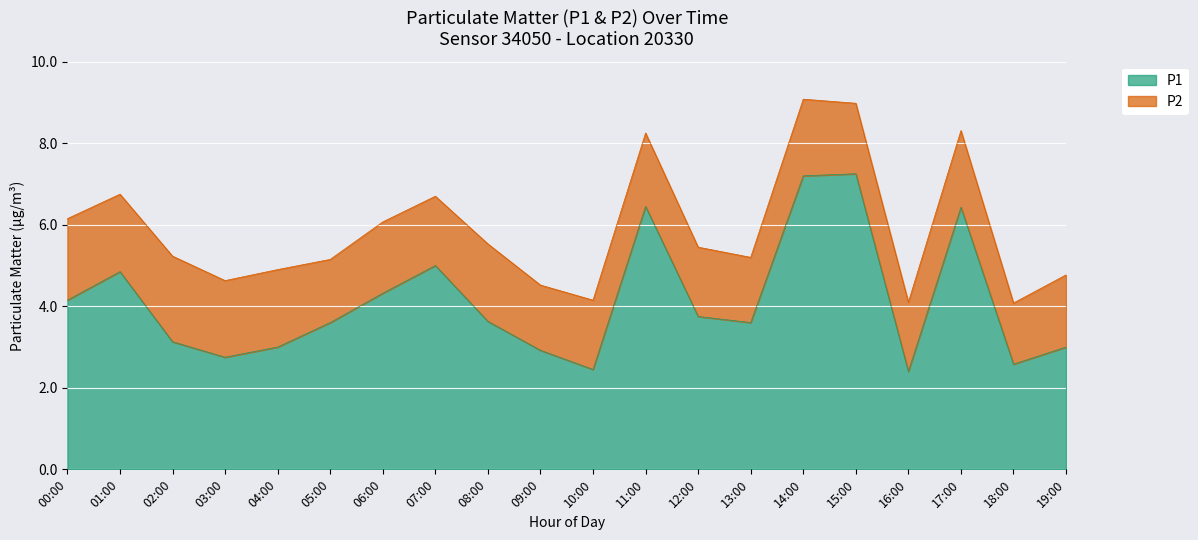

Read the value at 17:00.

6.4